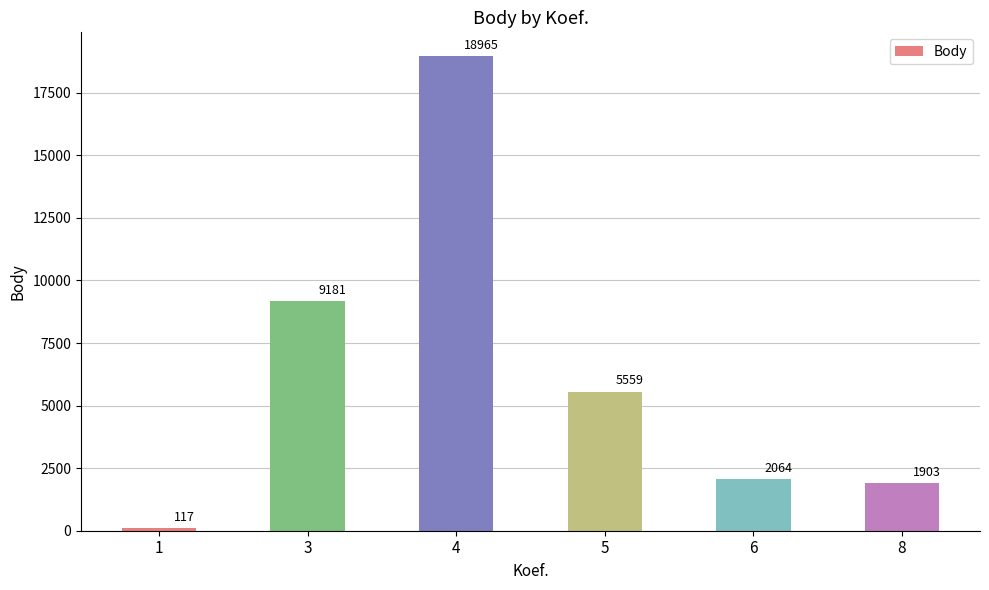

Where does the data first go above 5559?

3